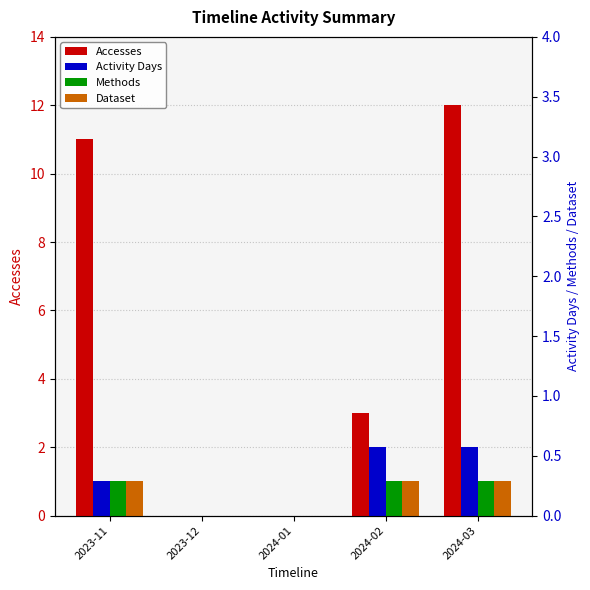

The Activity Days series shows 0 at 2024-01. True or false?

True